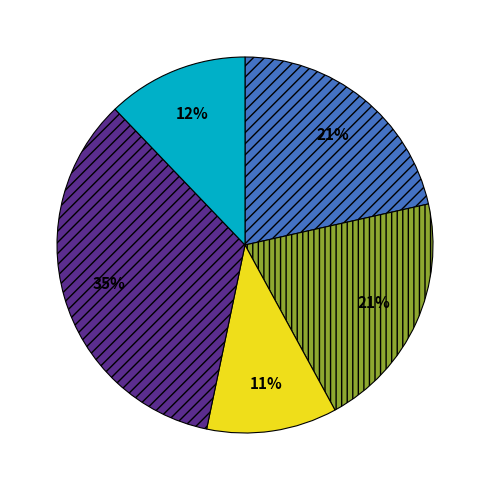

Is there any slice that represents more than half of the pie?

No